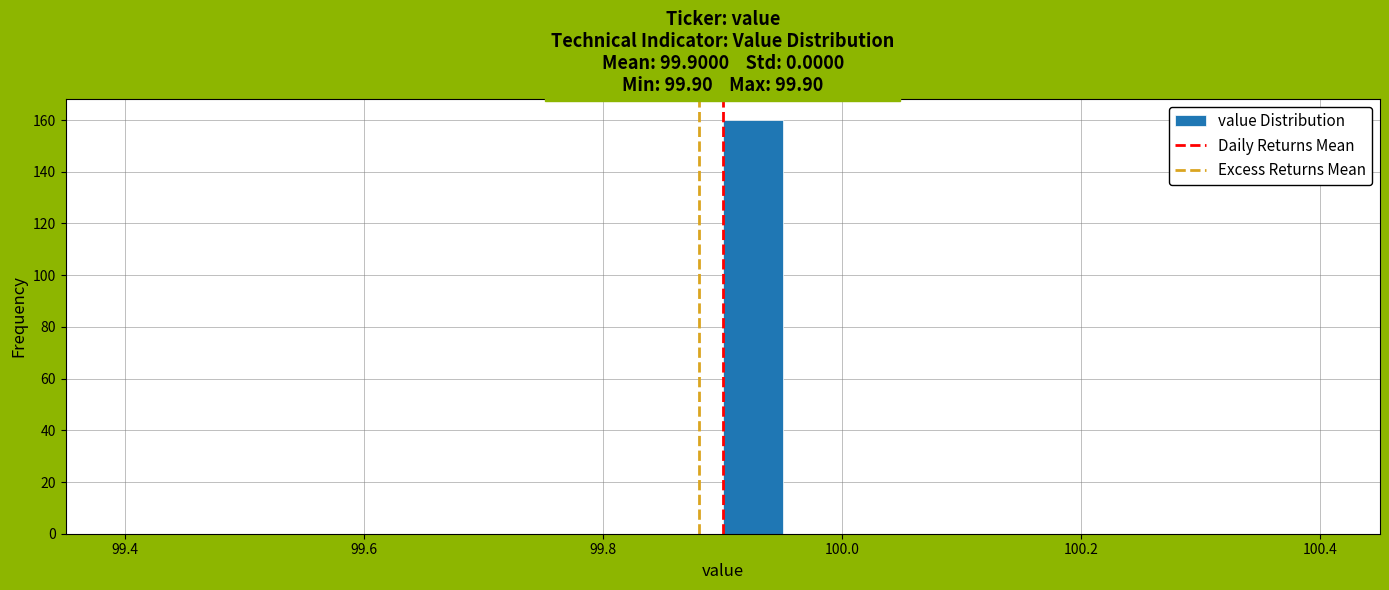

Read against the x-axis, roughly where is the centre of the tallest bar?

99.92